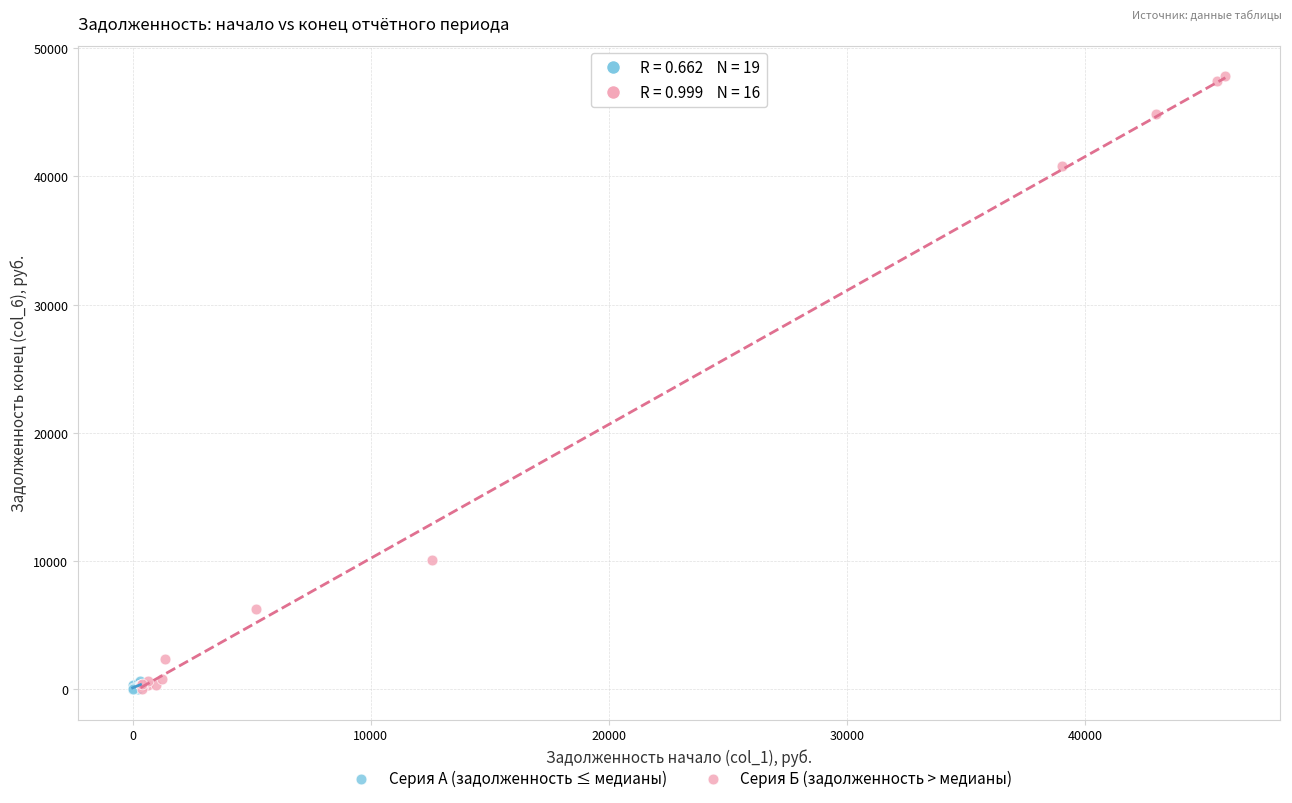

What are all the series names shown in the legend?

Серия А (задолженность ≤ медианы), Серия Б (задолженность > медианы)